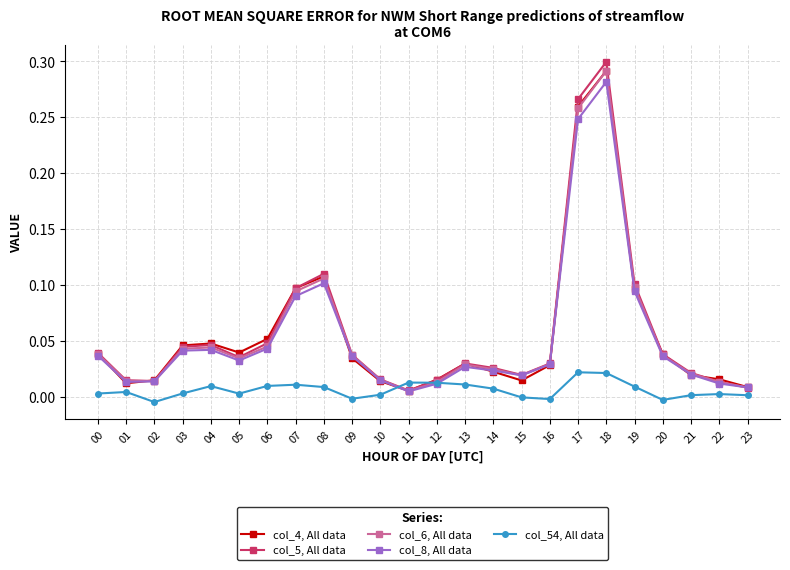

Which series changed the most between 07 and 21?

col_4, All data